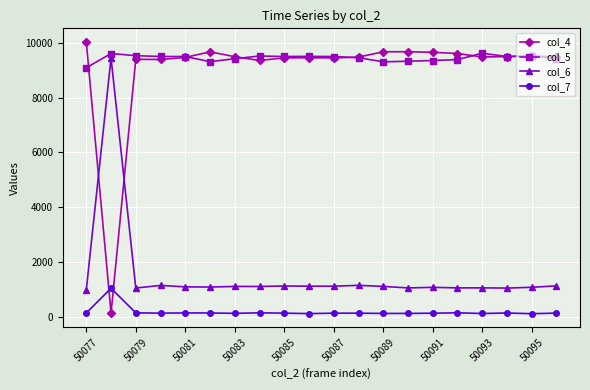

What is the maximum value shown in the chart?

10045